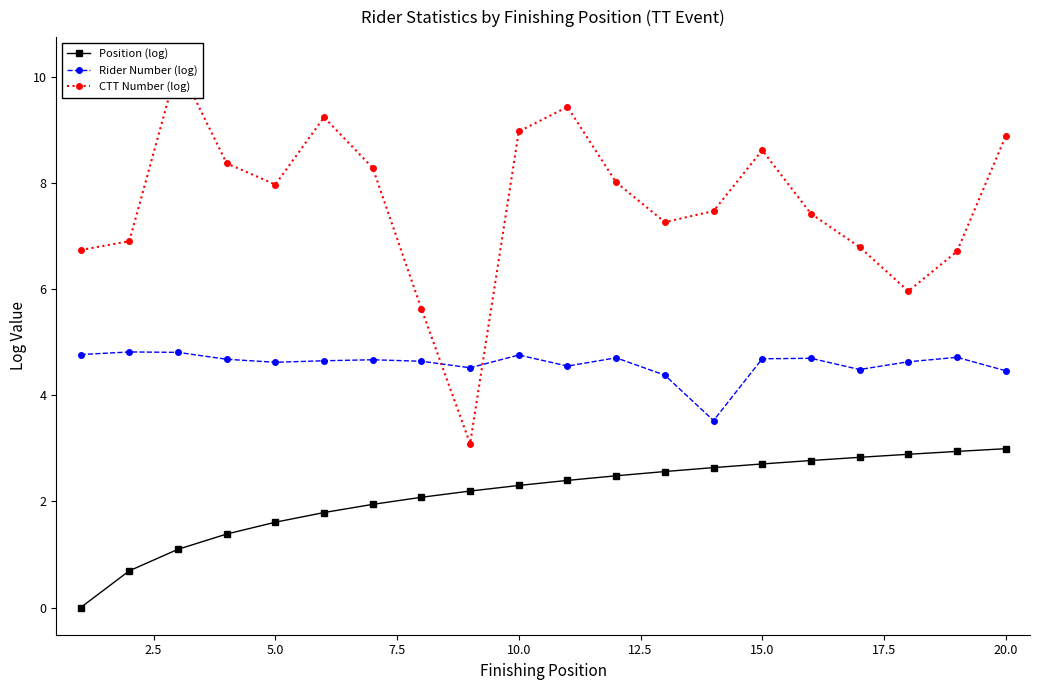

Count the number of data series in this chart.

3